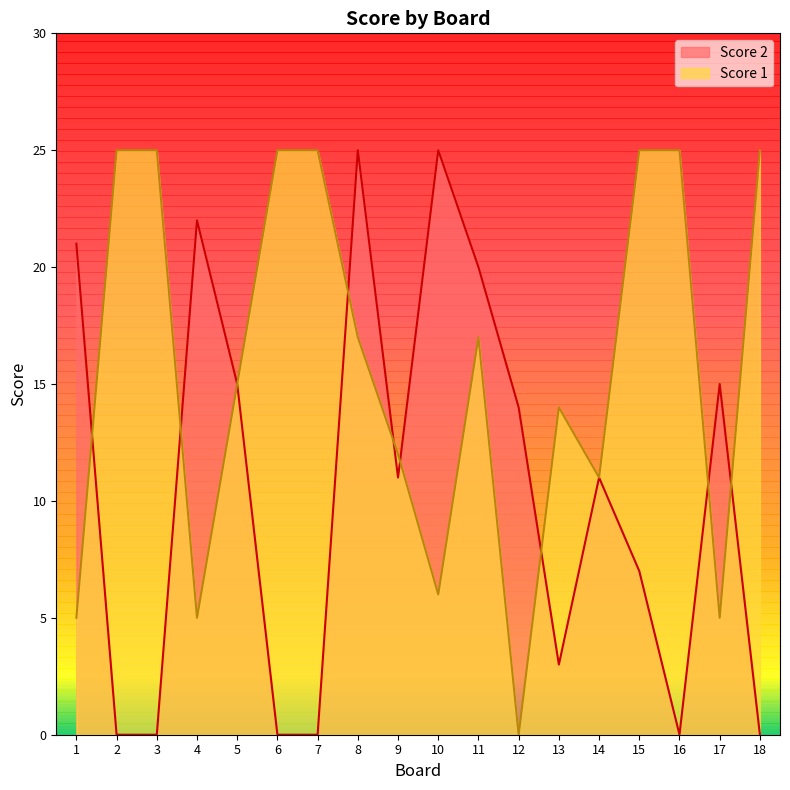

How many values in Score 2 are above zero?

12